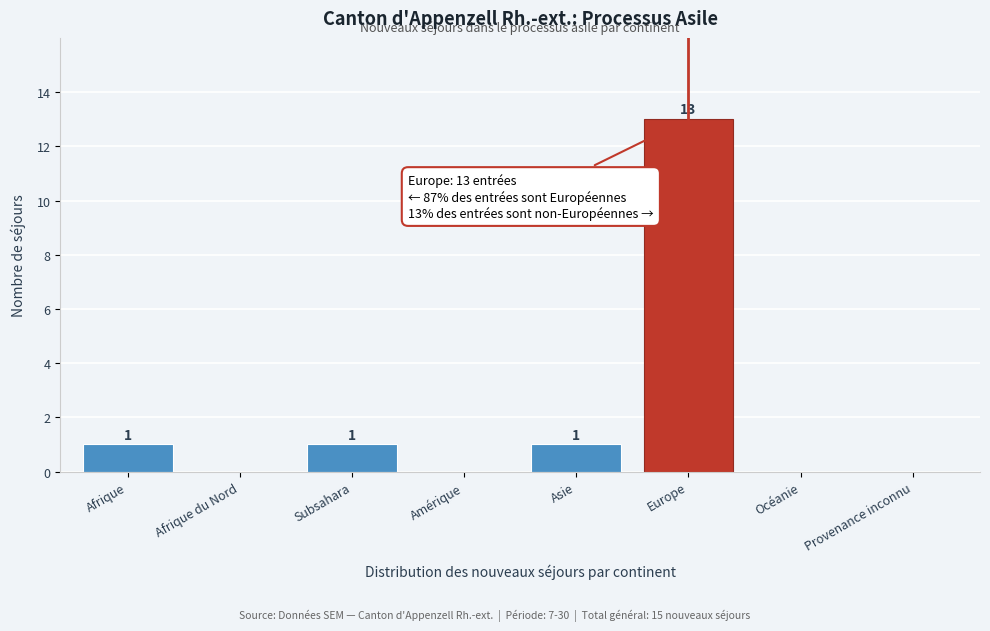

Reading left to right, list all the values displayed in this chart.

Afrique=1	Afrique du Nord=0	Subsahara=1	Amérique=0	Asie=1	Europe=13	Océanie=0	Provenance inconnu=0